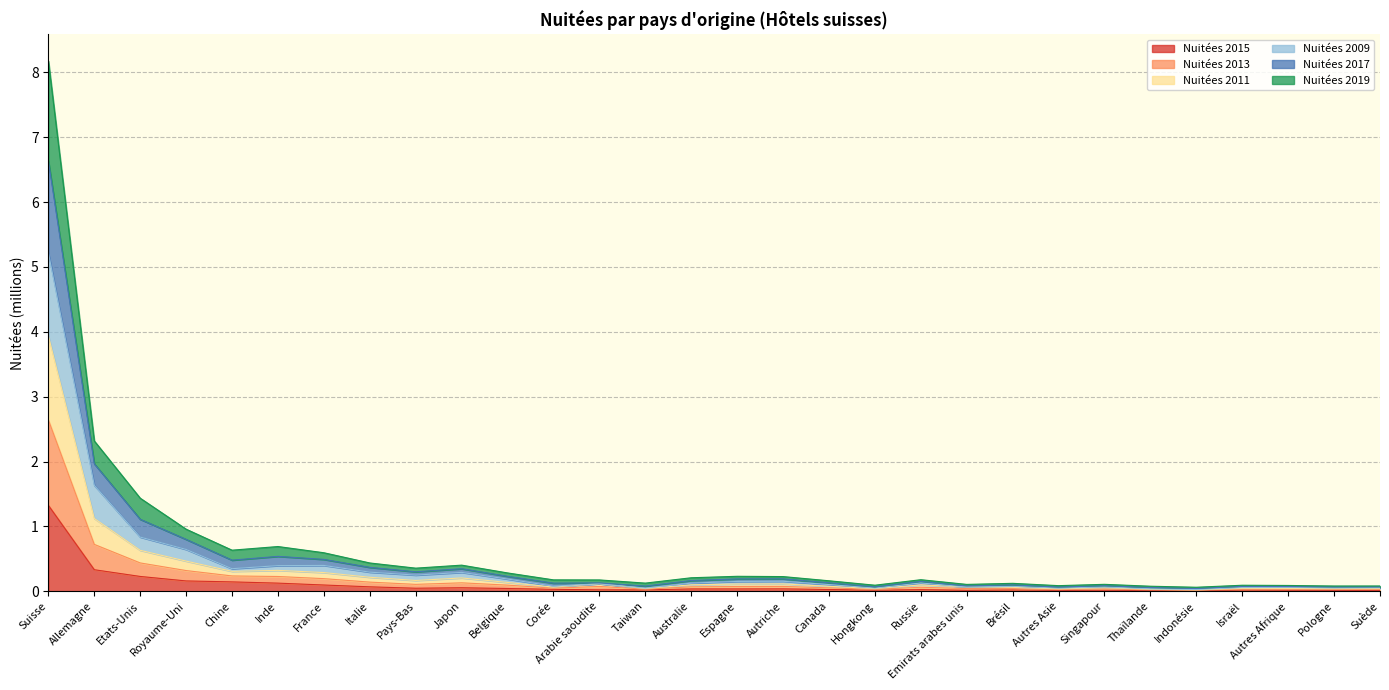

At which category is the sum across all series the highest?

Suisse